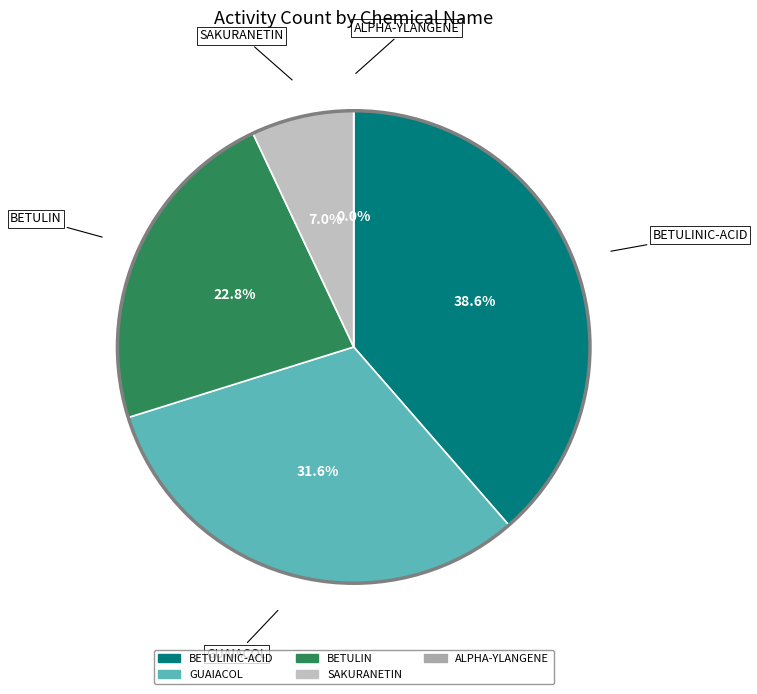

What percentage is the BETULINIC-ACID slice, to the nearest percent?

39%